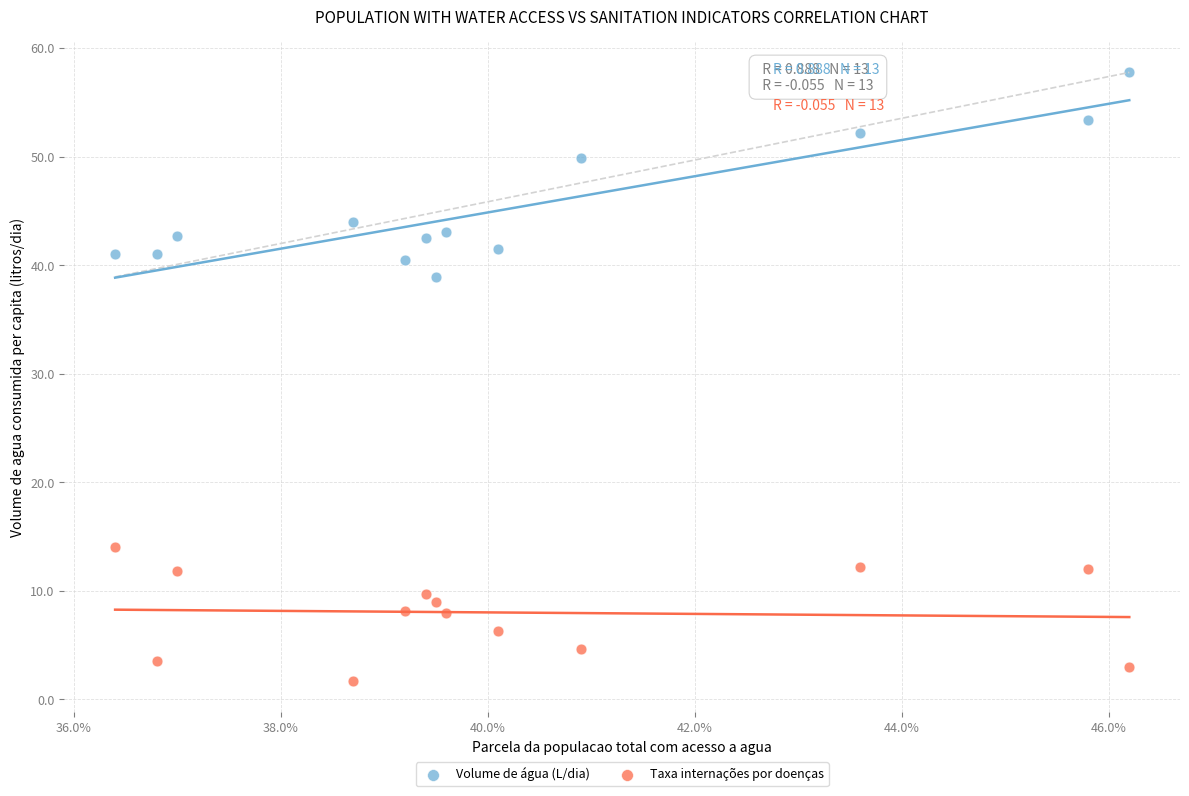

In the Volume de água (L/dia) series, what Y value is closest to 48?

49.9